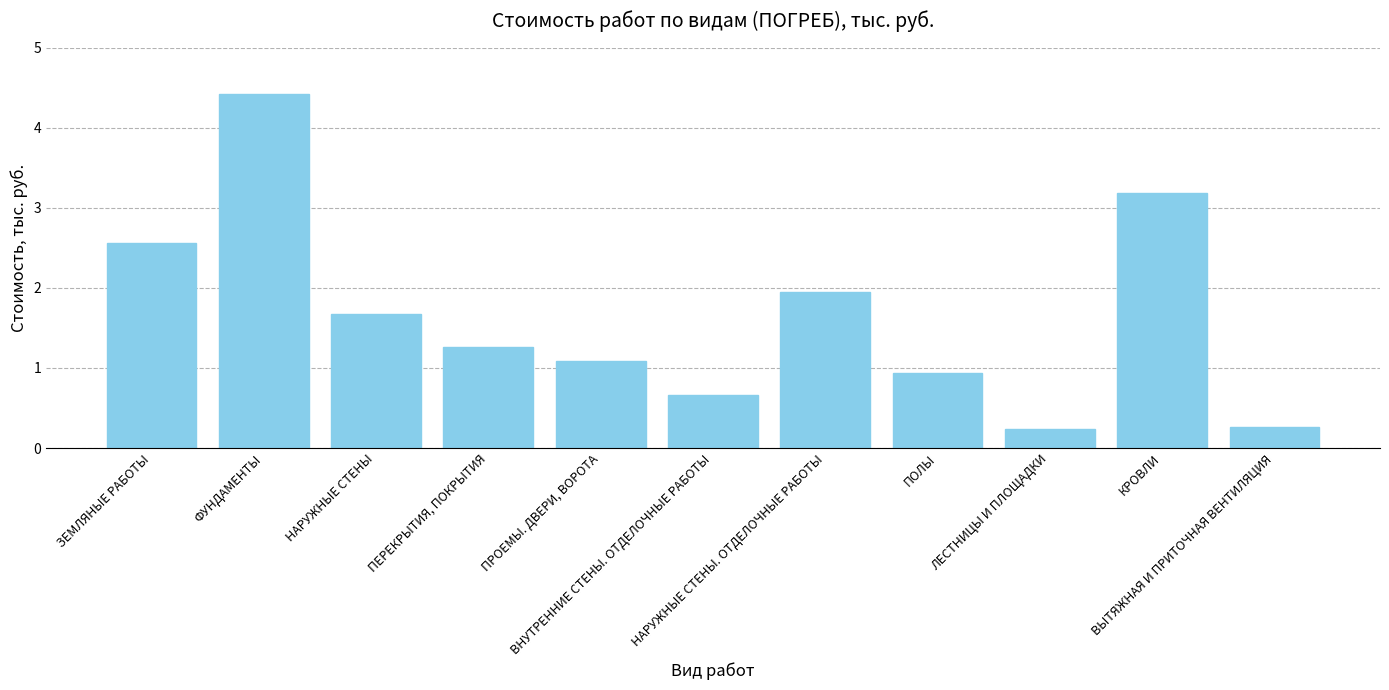

The chart shows a value of 4.4 at ЗЕМЛЯНЫЕ РАБОТЫ. True or false?

False